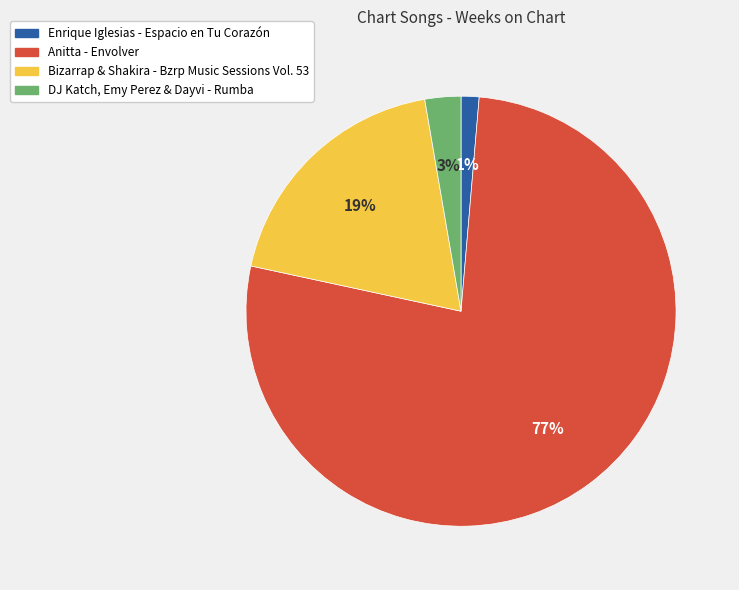

Combined, do Anitta - Envolver and DJ Katch, Emy Perez & Dayvi - Rumba account for over 50%?

Yes